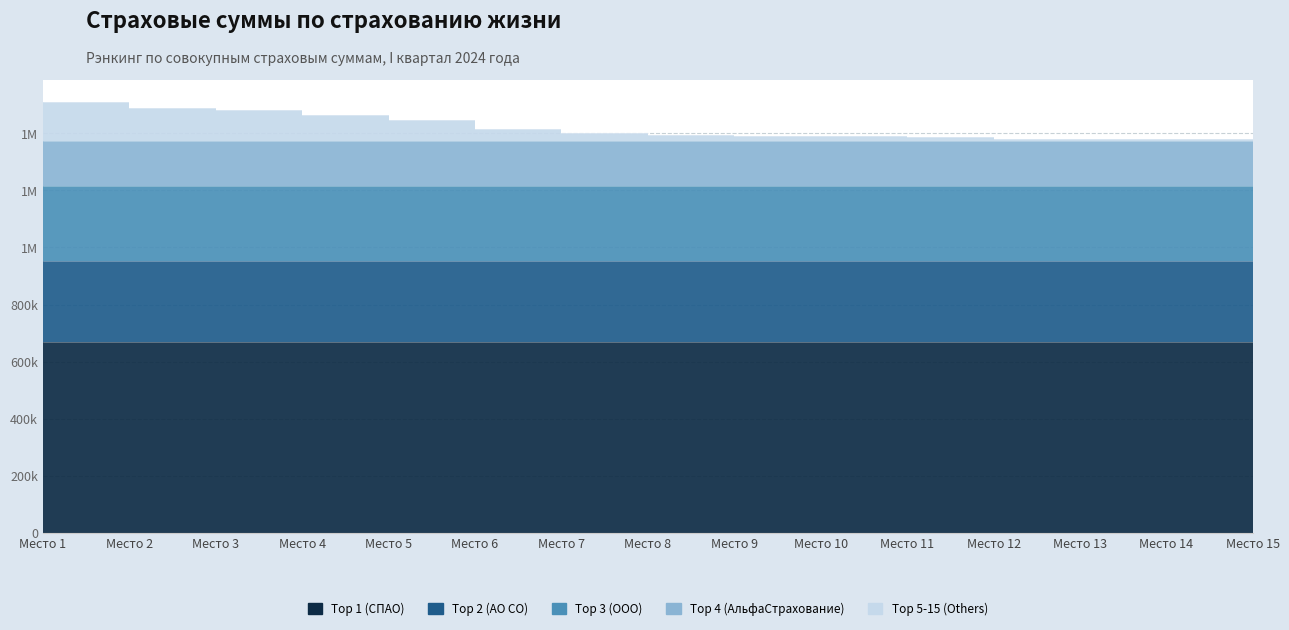

True or false: Top 3 (ООО) has a value of 264000.0 at 6.

True